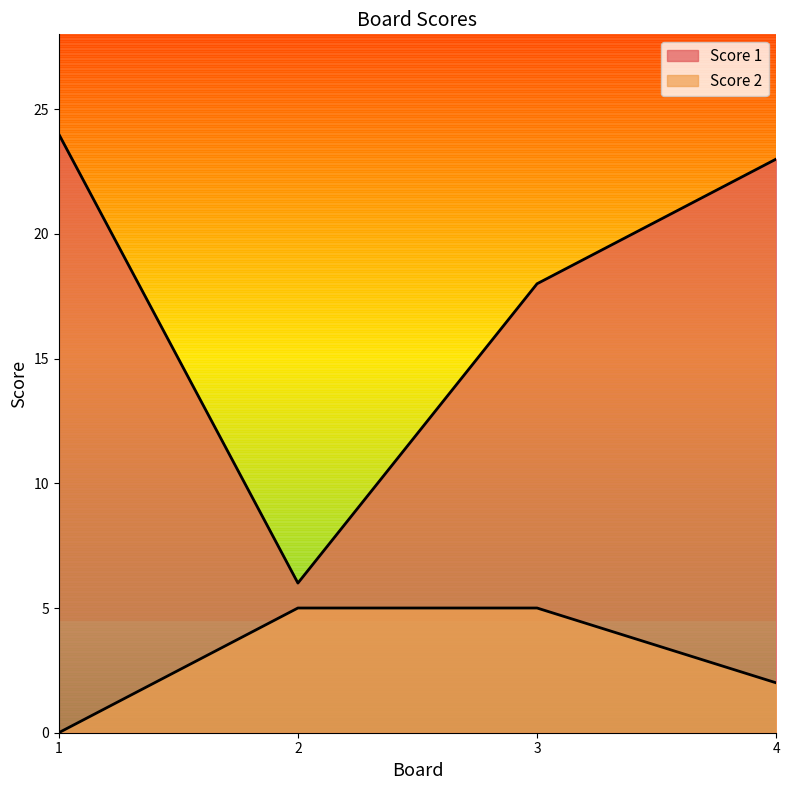

At which category is the sum across all series the highest?

4